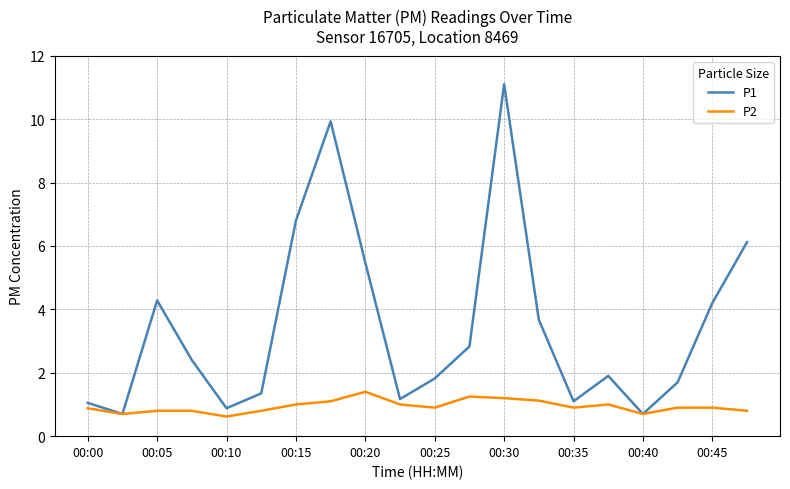

What is the sum of all P2 values?

18.8